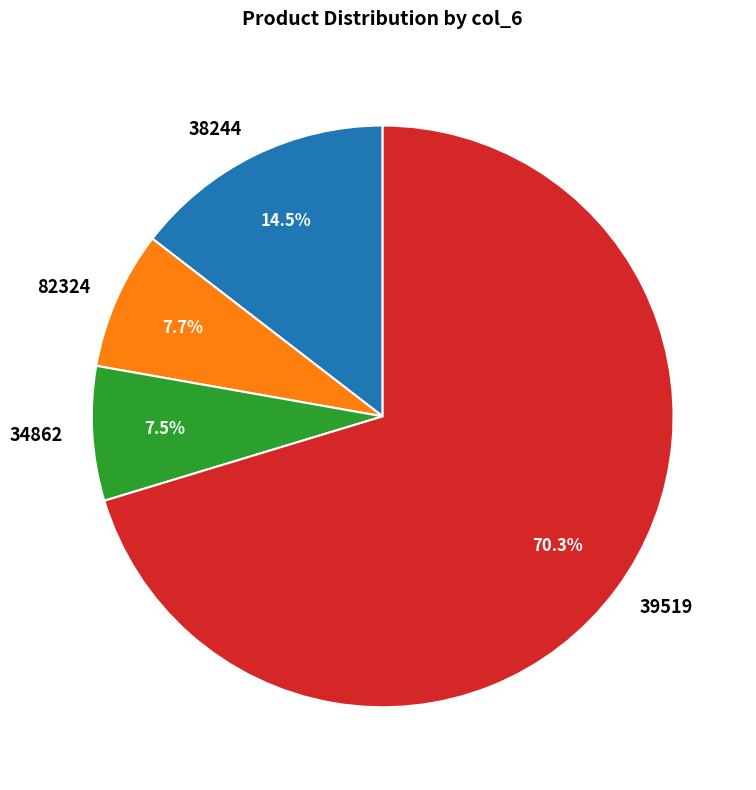

To the nearest percent, what is the difference between the largest and smallest slice percentages?

63%